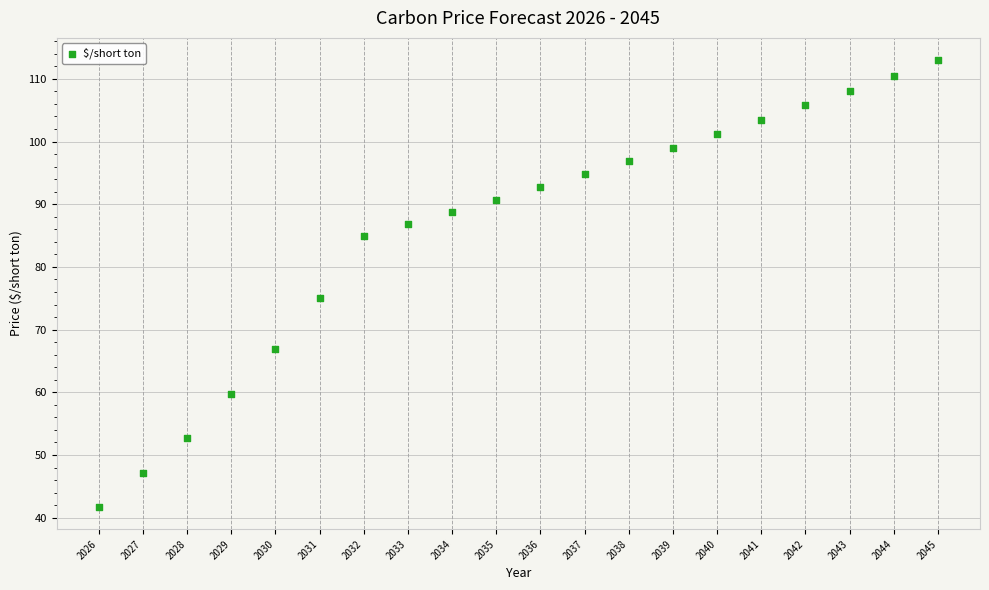

What Y value in the scatter plot is closest to 77?

75.0